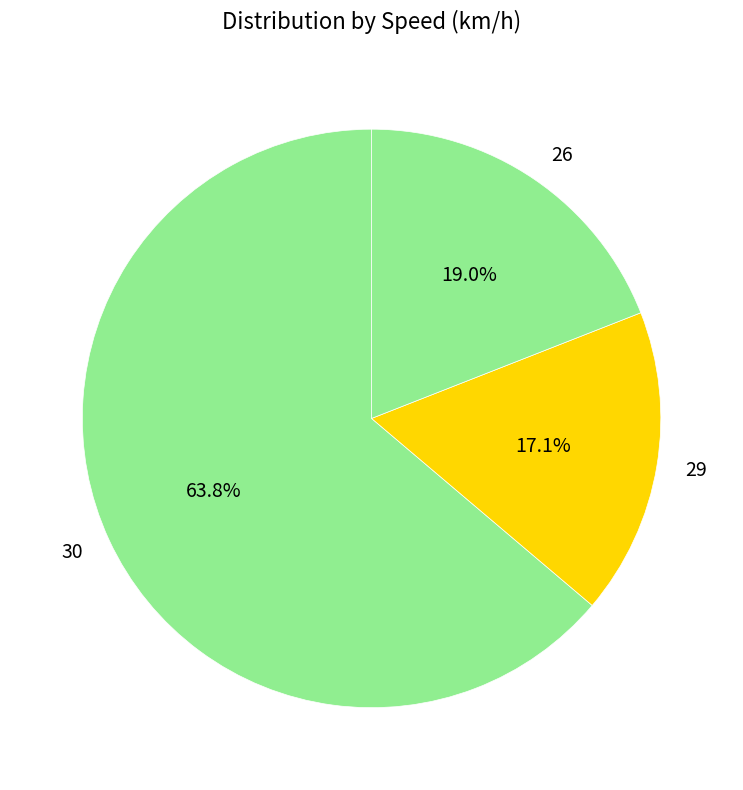

How much of the chart is everything except 26?

81.0%